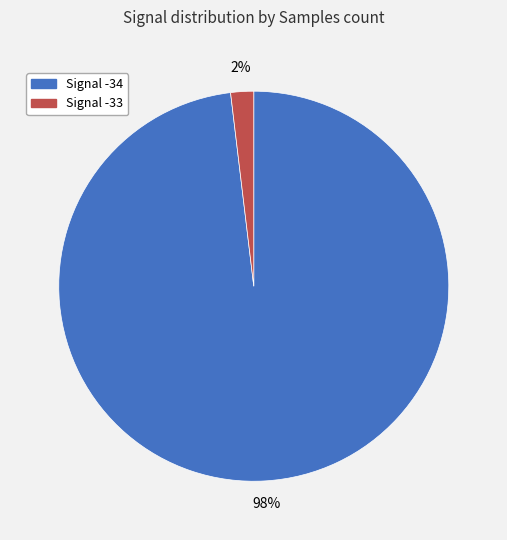

Is it true that Signal -33 is 2% of the pie?

True